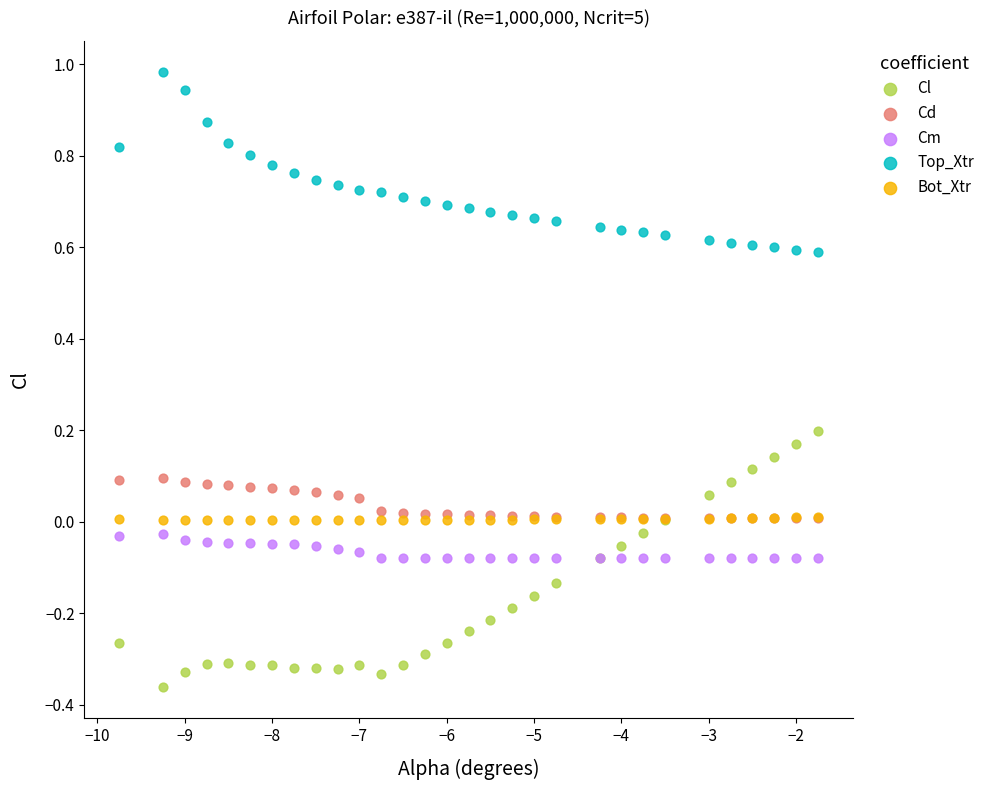

Which series contains the highest Y value?

Top_Xtr